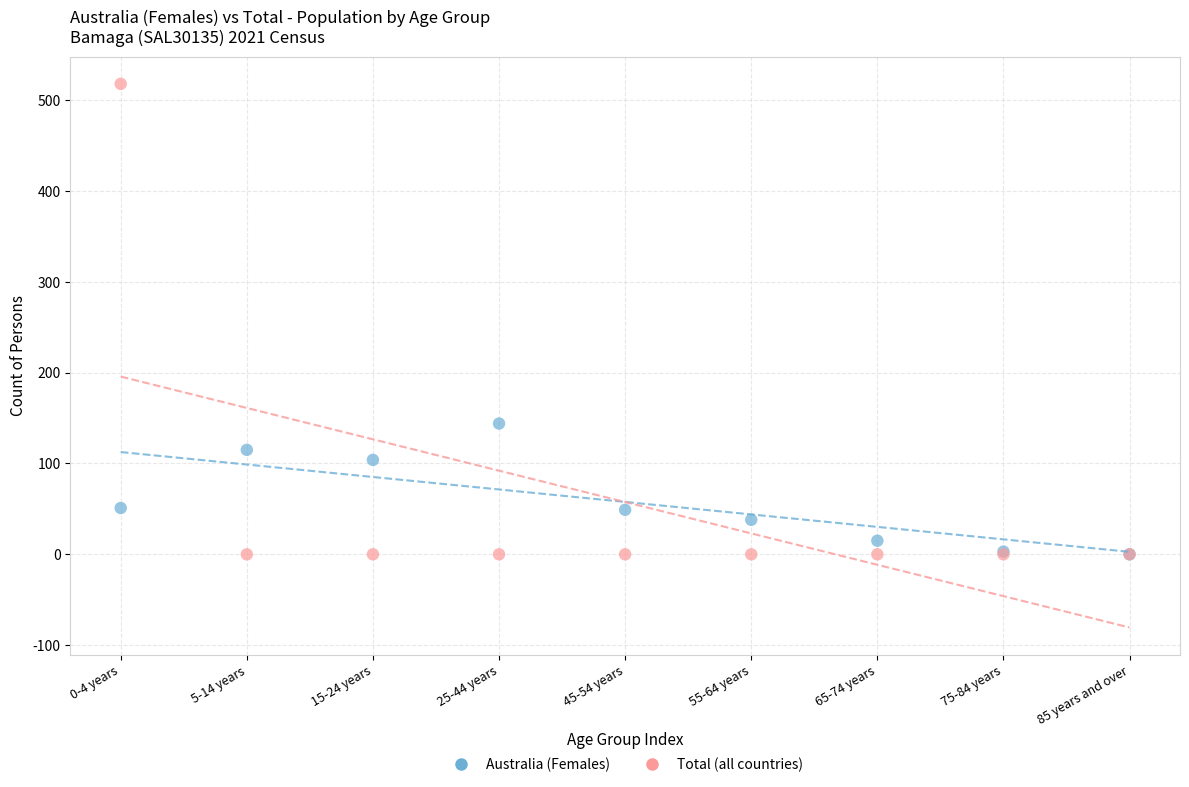

Across all series, what Y value is closest to 259?

144